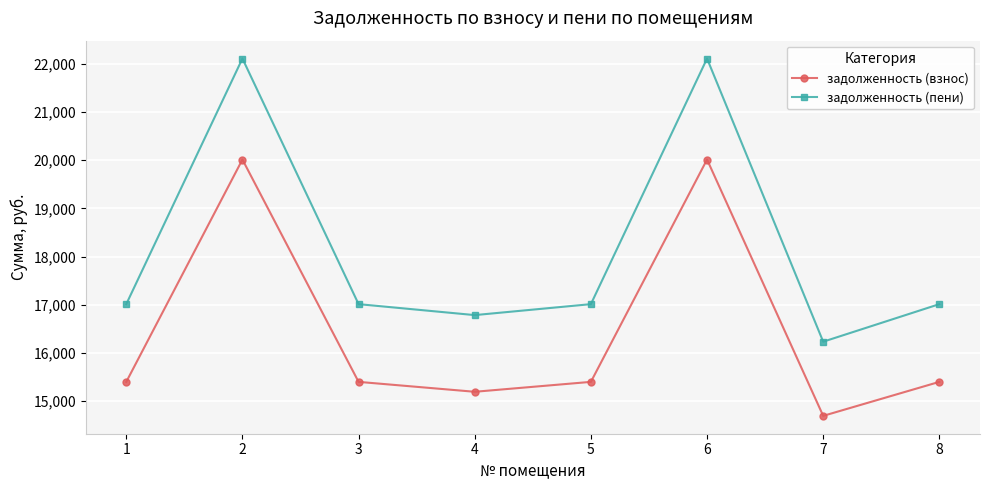

Which series has the widest spread of values?

задолженность (пени)